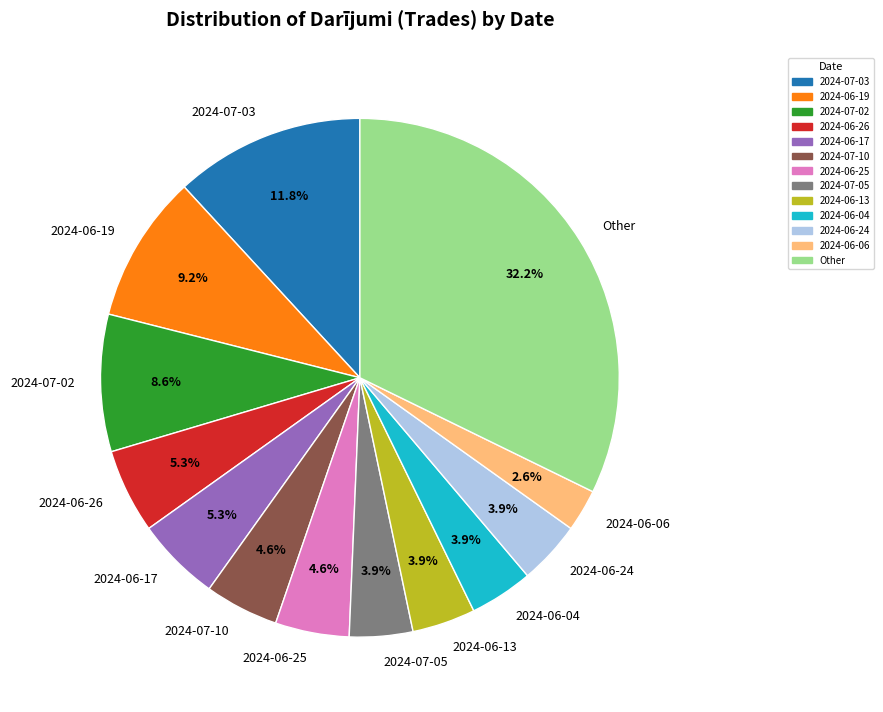

Is there any slice that represents more than half of the pie?

No